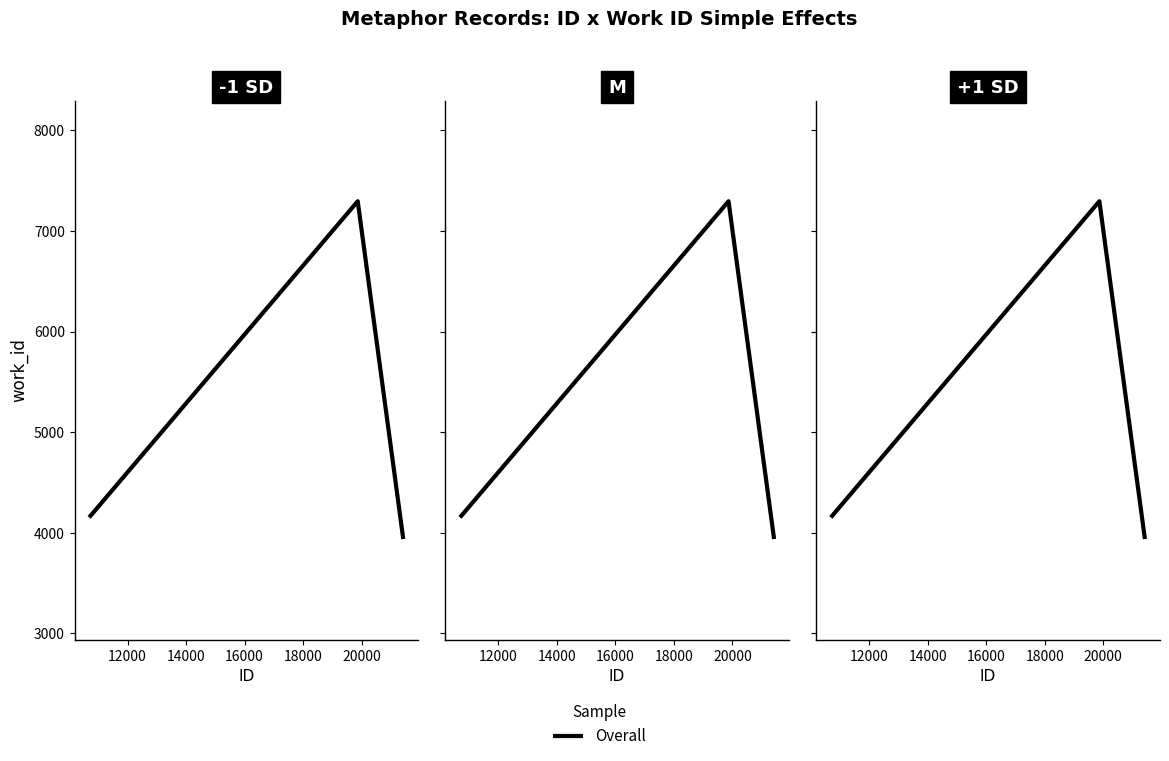

Count the number of data series in this chart.

1